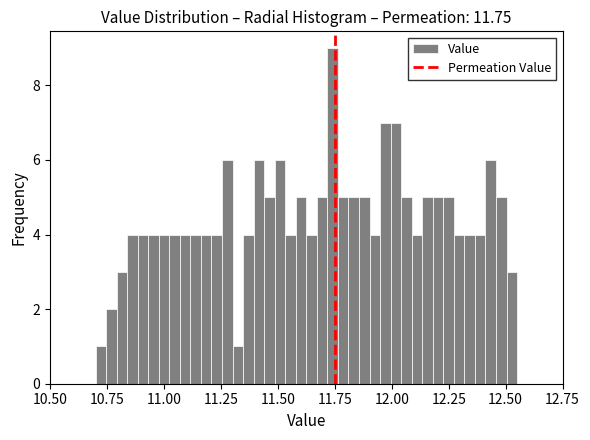

Around what value on the x-axis is the tallest bar? Give the approximate position of its centre, as read against the axis.

11.75